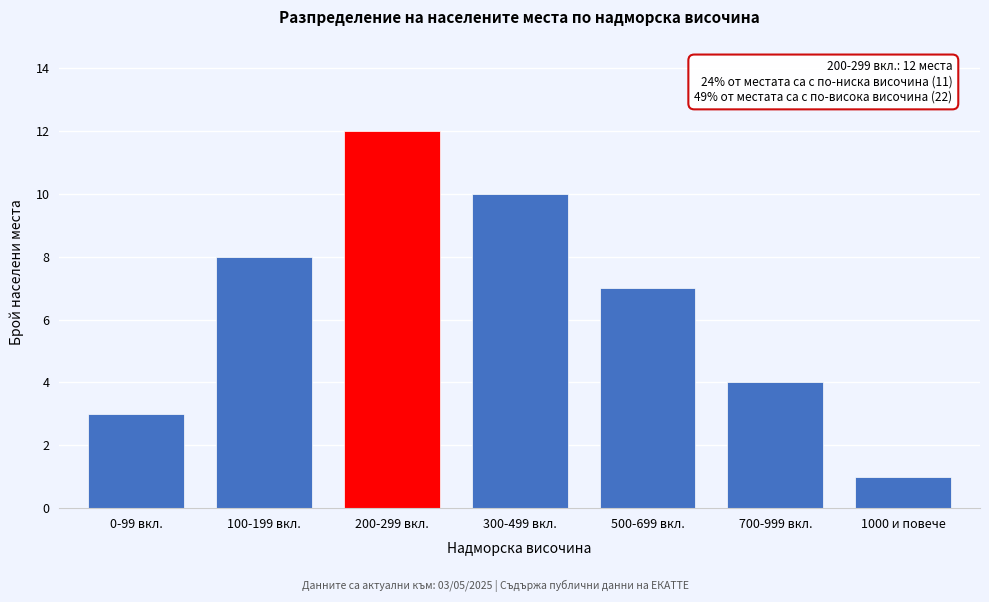

Reading left to right, extract all data points from this chart.

0-99 вкл.=3	100-199 вкл.=8	200-299 вкл.=12	300-499 вкл.=10	500-699 вкл.=7	700-999 вкл.=4	1000 и повече=1